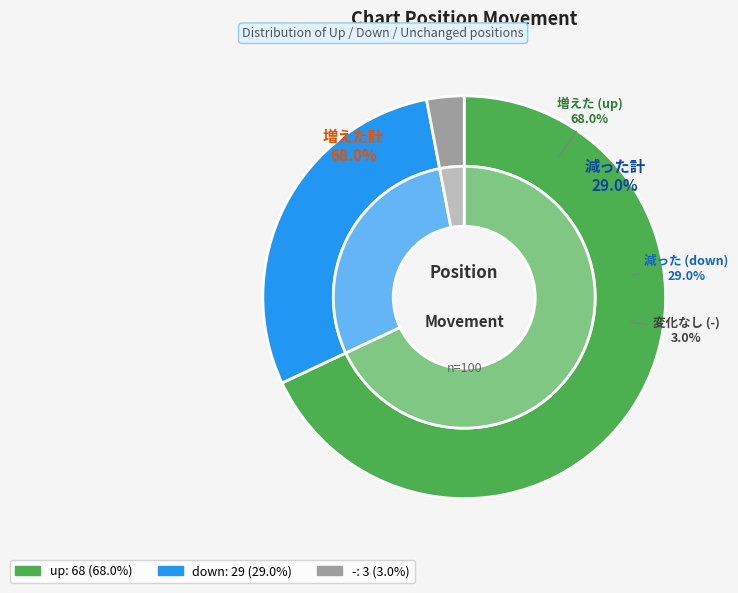

Which category accounts for the majority?

up